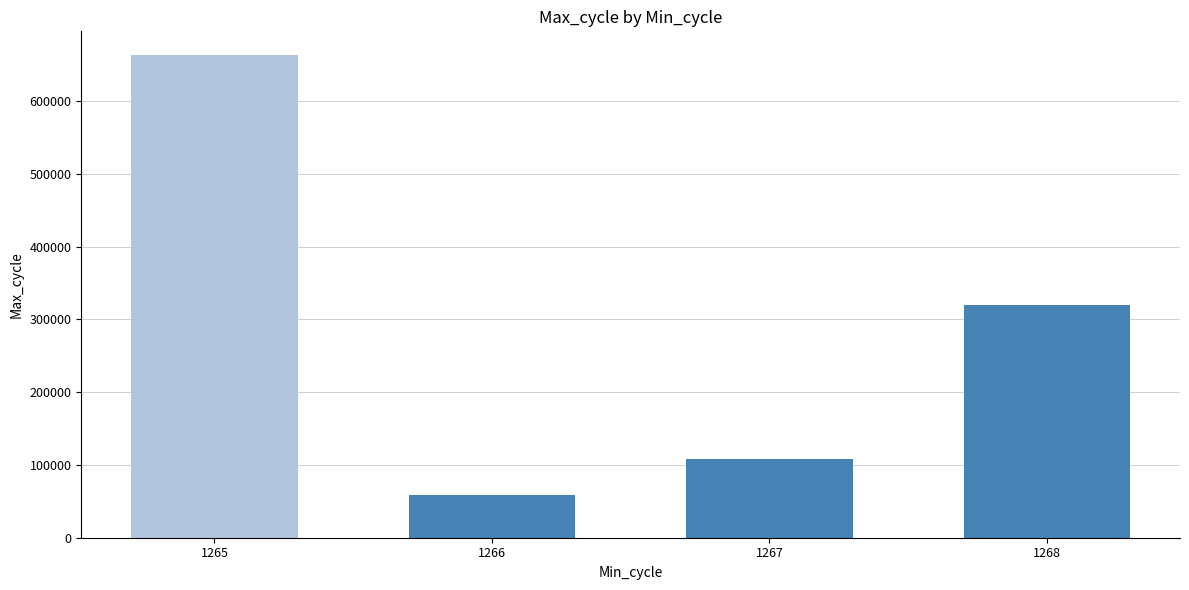

Which label corresponds to the largest value in the chart?

1265